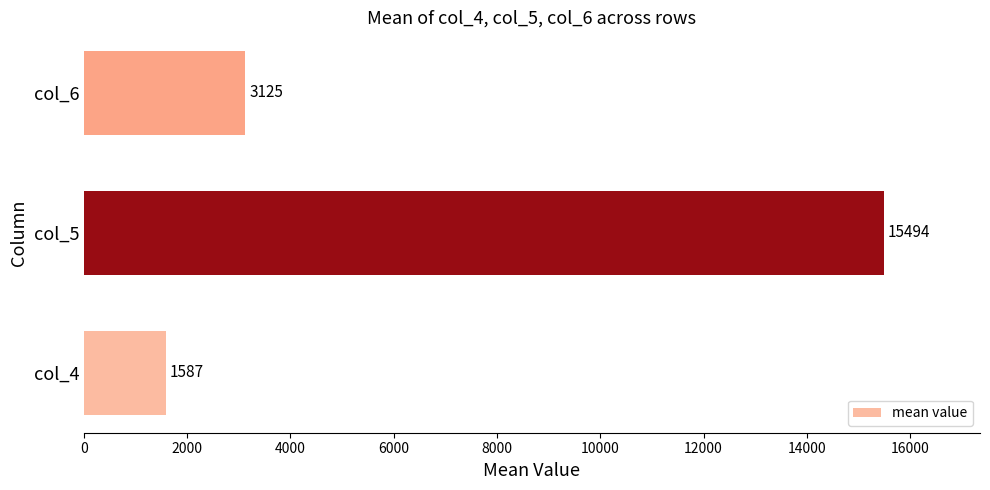

True or false: the data shows 3124.8 at col_6.

True